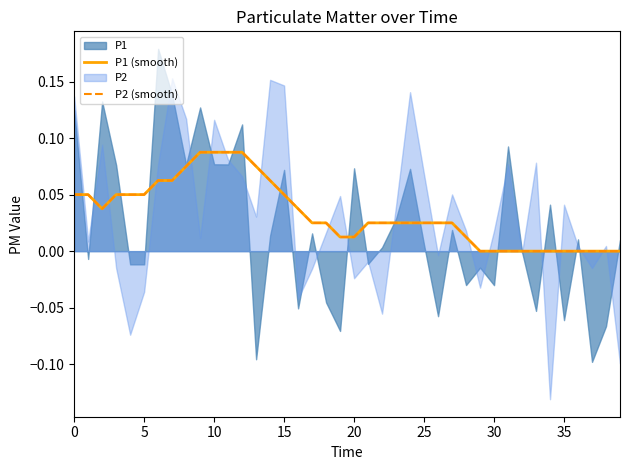

How many lines are shown in the chart?

2